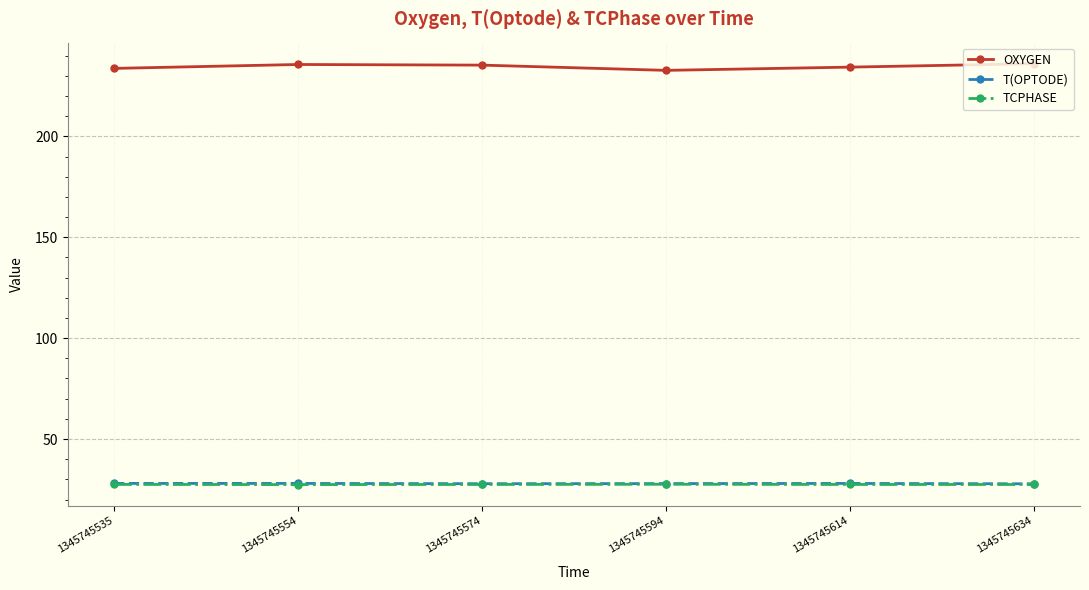

What is the difference between the second highest and second lowest values in the T(OPTODE) series?

0.1